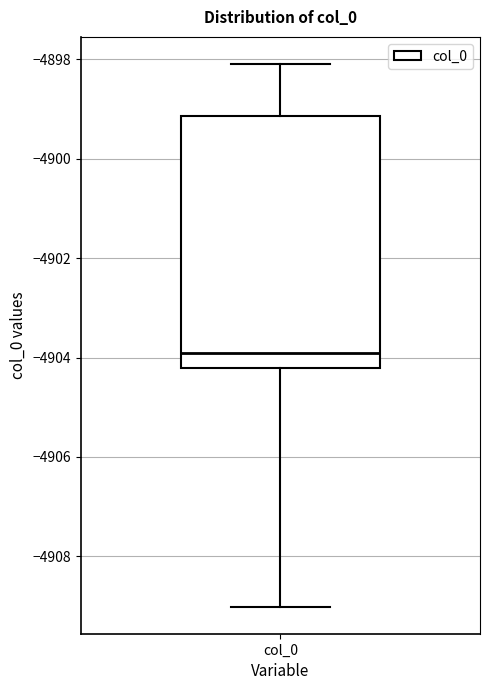

Read this box plot against the y-axis: the position of the median line, the range covered by the box, and the ends of both whiskers. The values are not printed on the chart, so give them approximately, as read against the axis.

median -4904.0, box -4904.2 to -4899.2, whiskers -4909.0 to -4898.0